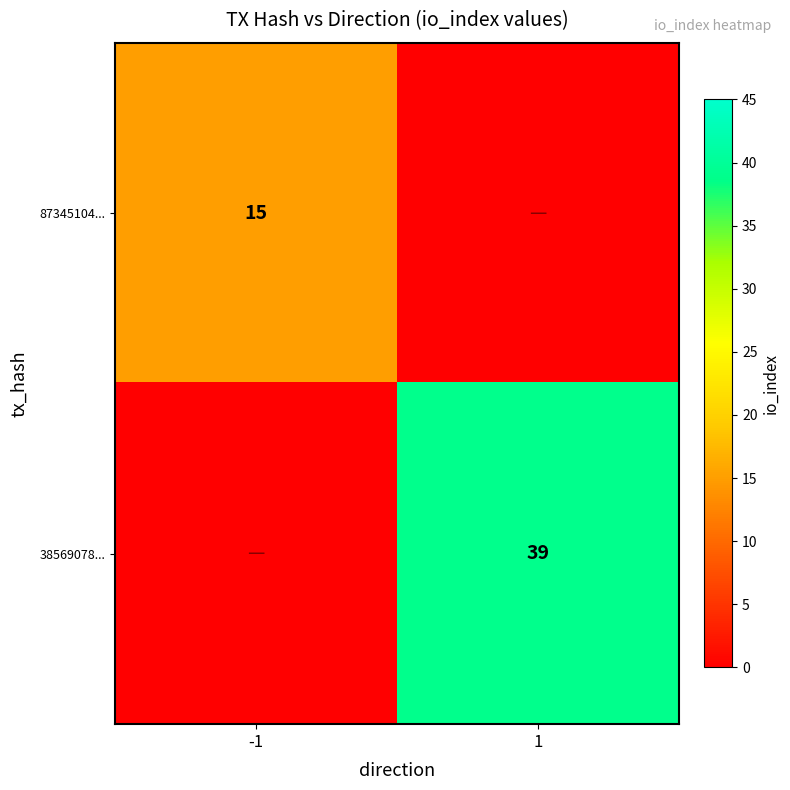

Is it true that 38569078... equals 39 at 1?

True